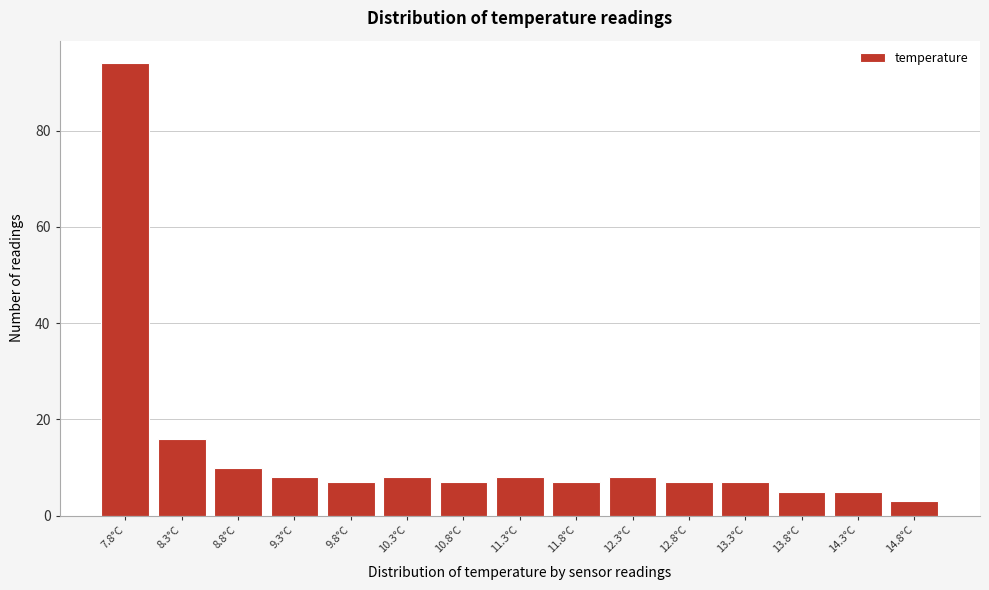

Reading left to right, list all the values displayed in this chart.

94	16	10	8	7	8	7	8	7	8	7	7	5	5	3